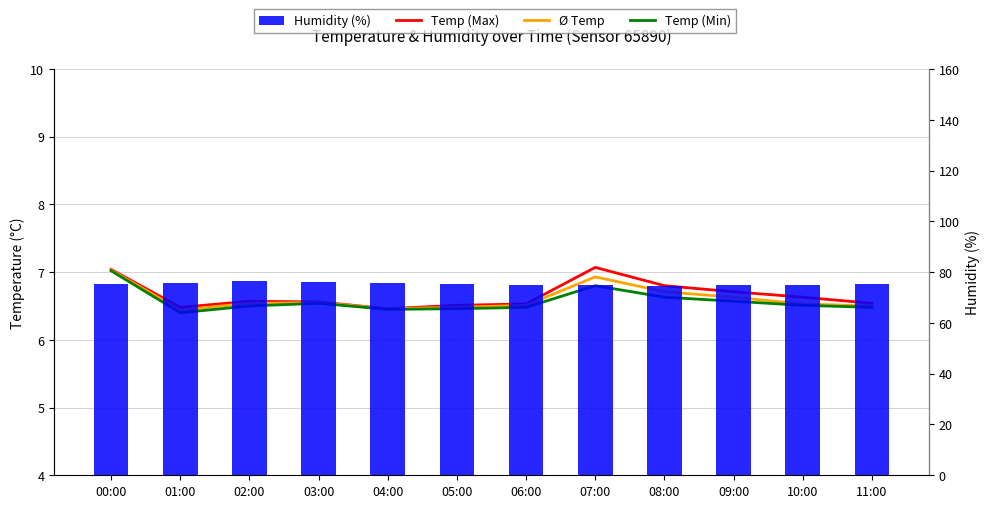

What is the sum of all Humidity (%) values?

904.7